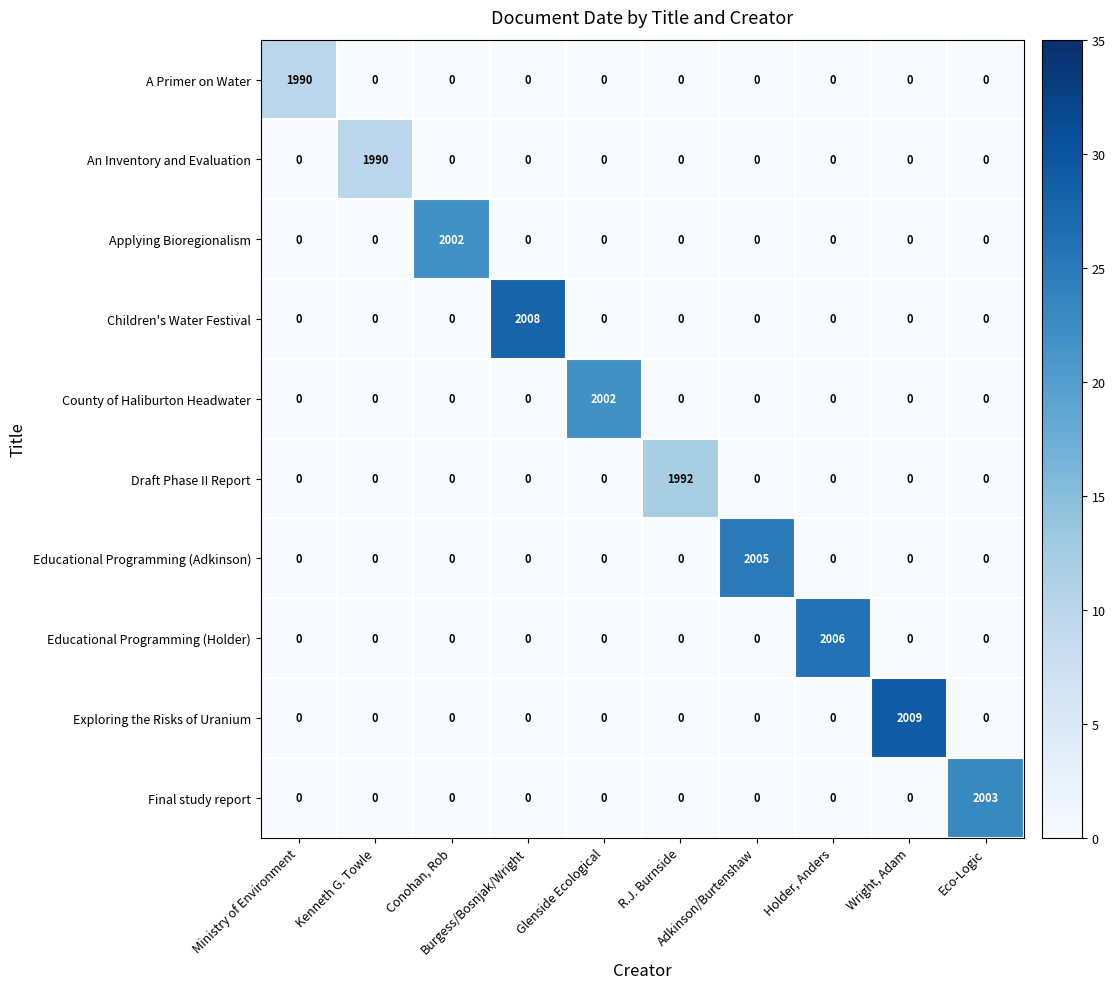

What is the greatest value displayed?

2009